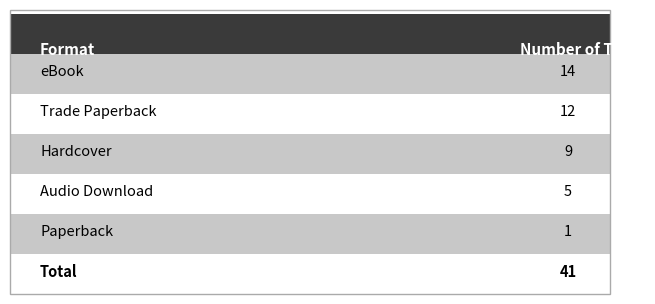

Is it true that the value at Paperback is 1?

False